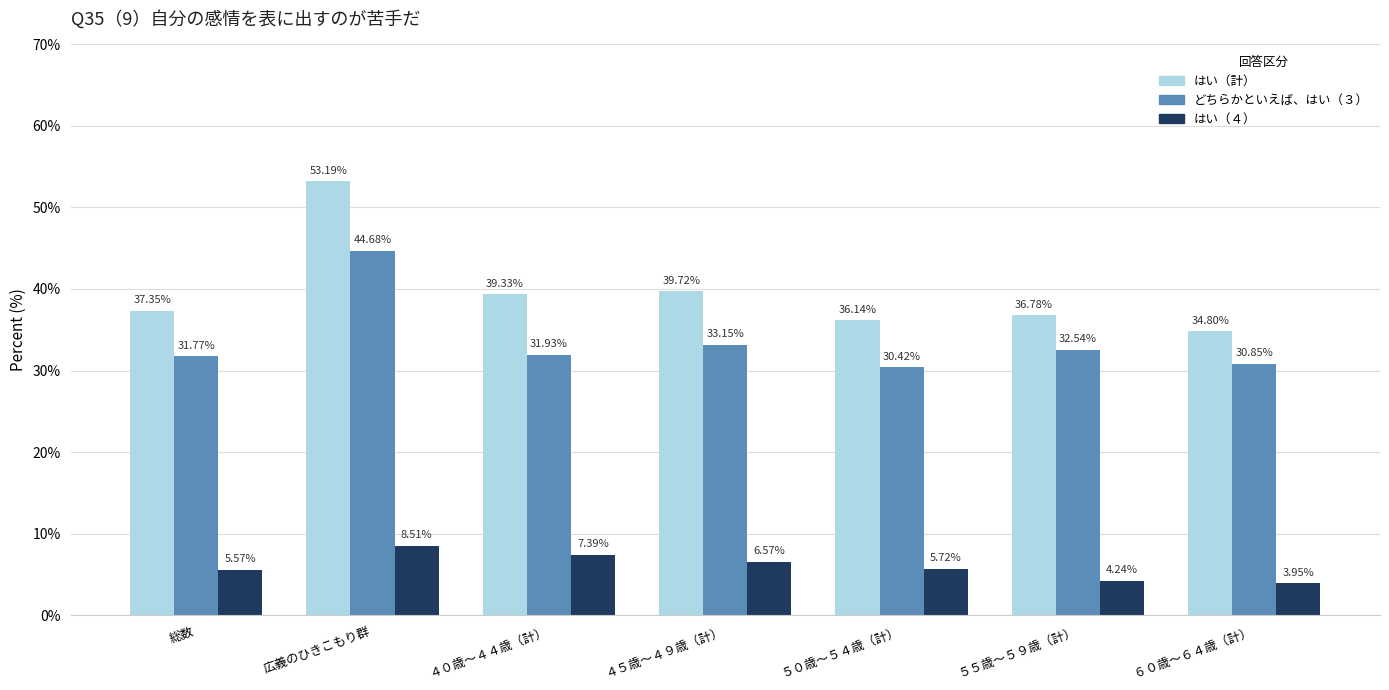

At which category does the chart reach its peak across all series?

広義のひきこもり群